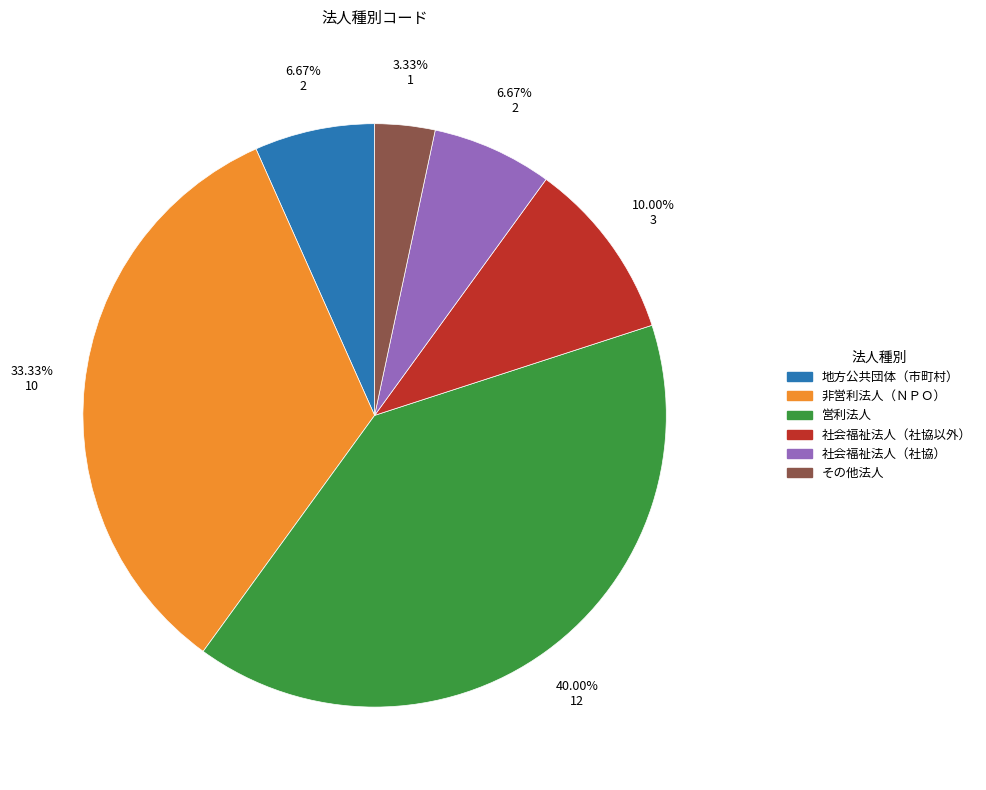

Which slice is the largest?

営利法人